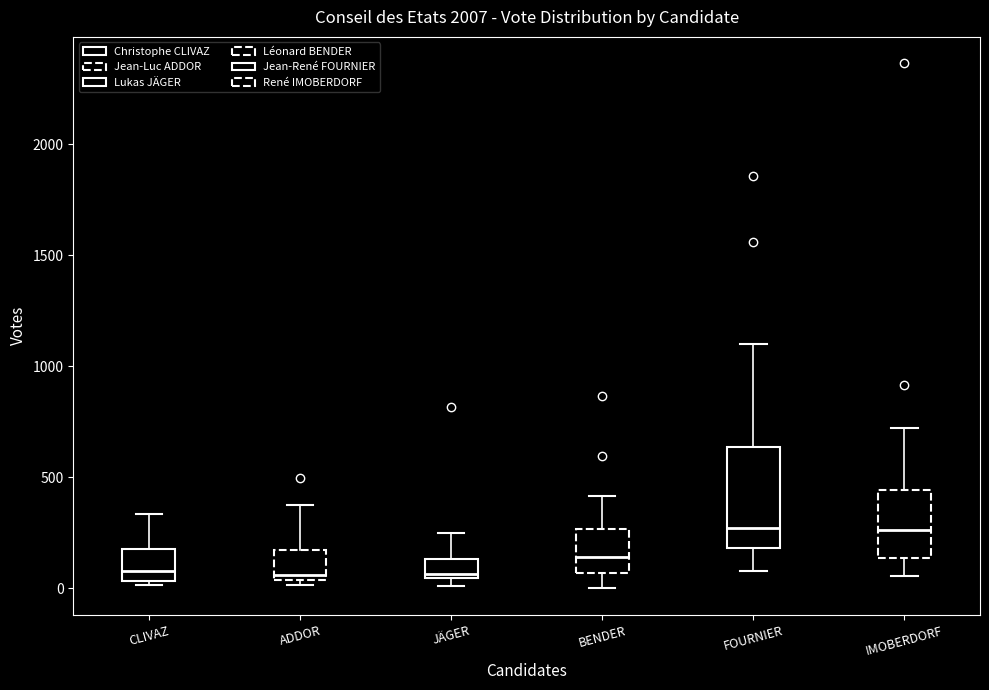

Reading left to right, read every box against the y-axis: the position of its median line, the range the box covers, and the ends of its whiskers. The values are not printed on the chart, so give them approximately, as read against the axis.

CLIVAZ: median 100, box 50 to 200, whiskers 0 to 350
ADDOR: median 50 (just above the box's lower edge), box 50 to 150, whiskers 0 to 400
JÄGER: median 50 (just above the box's lower edge), box 50 to 150, whiskers 0 to 250
BENDER: median 150, box 50 to 250, whiskers 0 to 400
FOURNIER: median 250, box 200 to 650, whiskers 100 to 1100
IMOBERDORF: median 250, box 150 to 450, whiskers 50 to 700